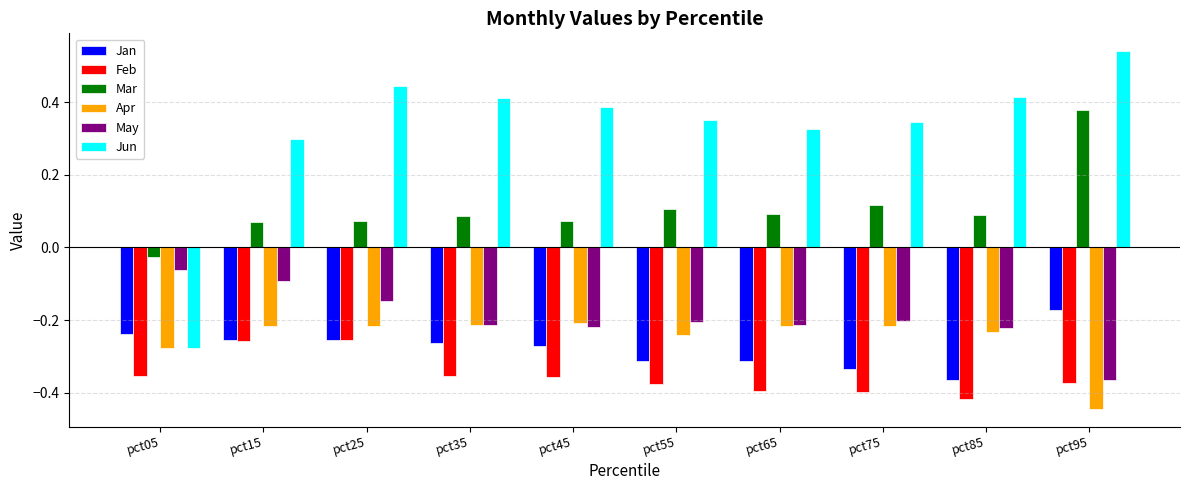

Where is Mar nearest to the value 0?

pct05